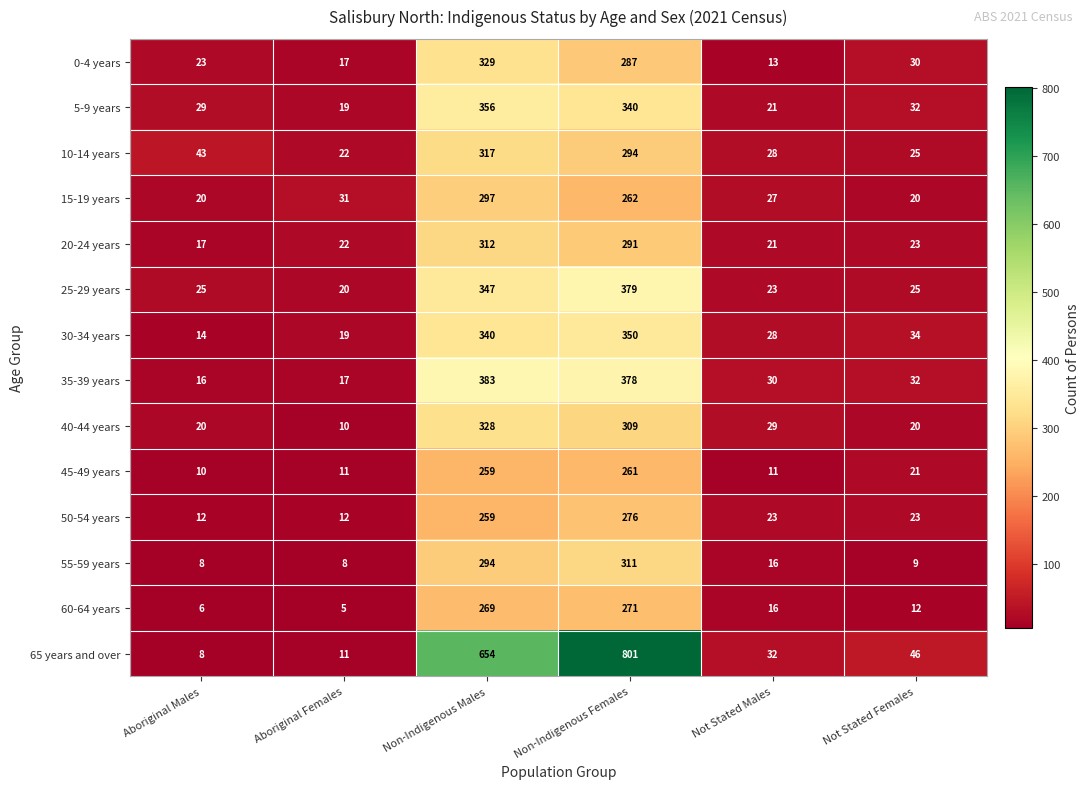

Rank the series by their maximum value, from highest to lowest.

65 years and over, 35-39 years, 25-29 years, 5-9 years, 30-34 years, 0-4 years, 40-44 years, 10-14 years, 20-24 years, 55-59 years, 15-19 years, 50-54 years, 60-64 years, 45-49 years